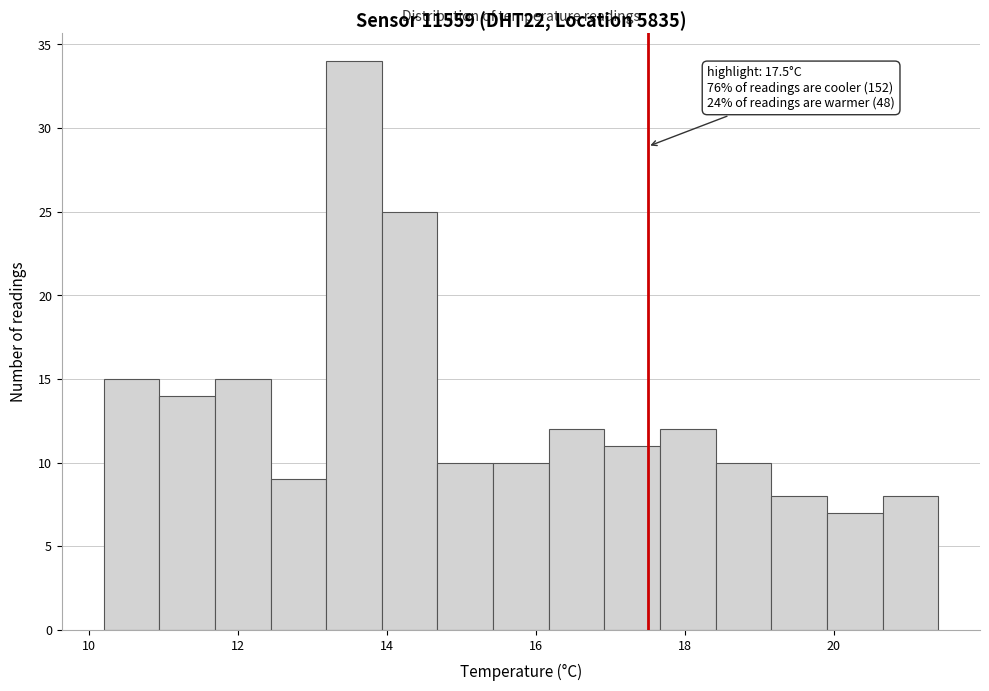

Around what value on the x-axis is the tallest bar? Give the approximate position of its centre, as read against the axis.

13.6